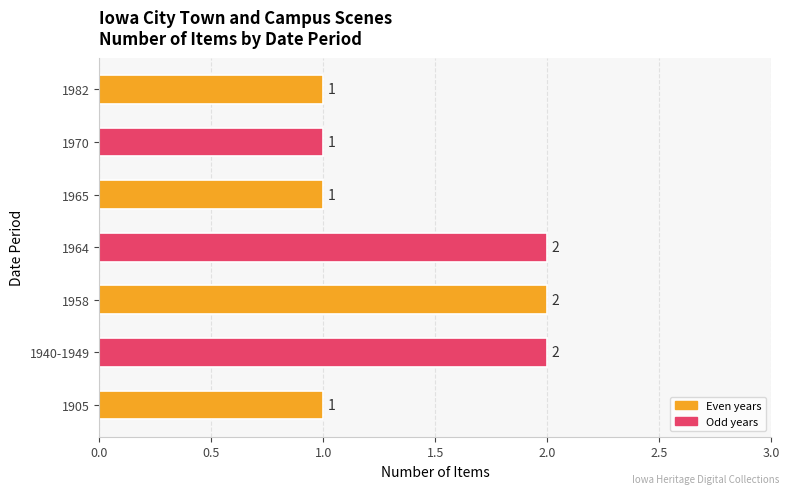

Are the bars grouped side by side (vs. stacked)?

No